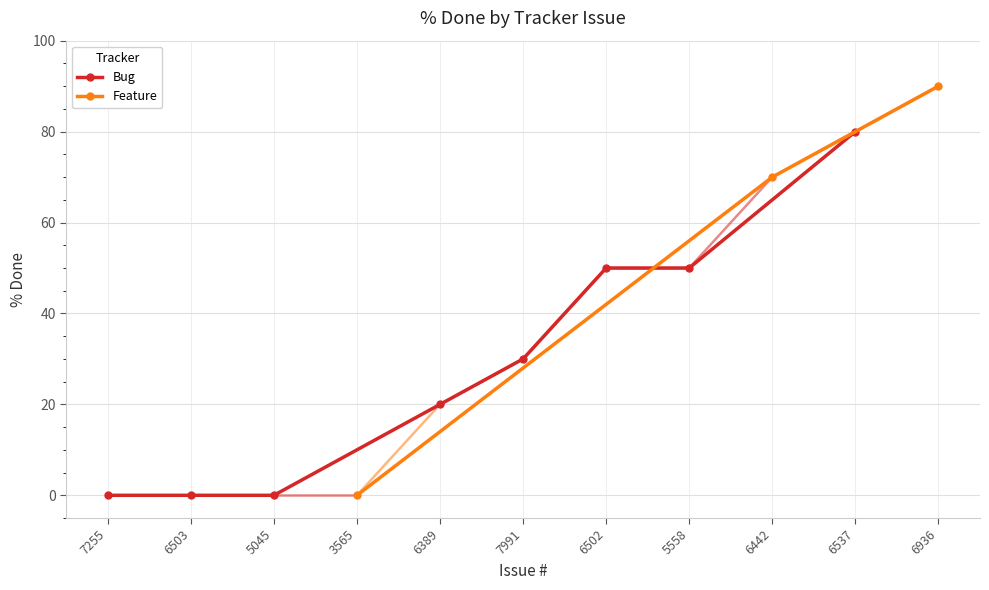

The value at 6502 is 18. True or false?

False